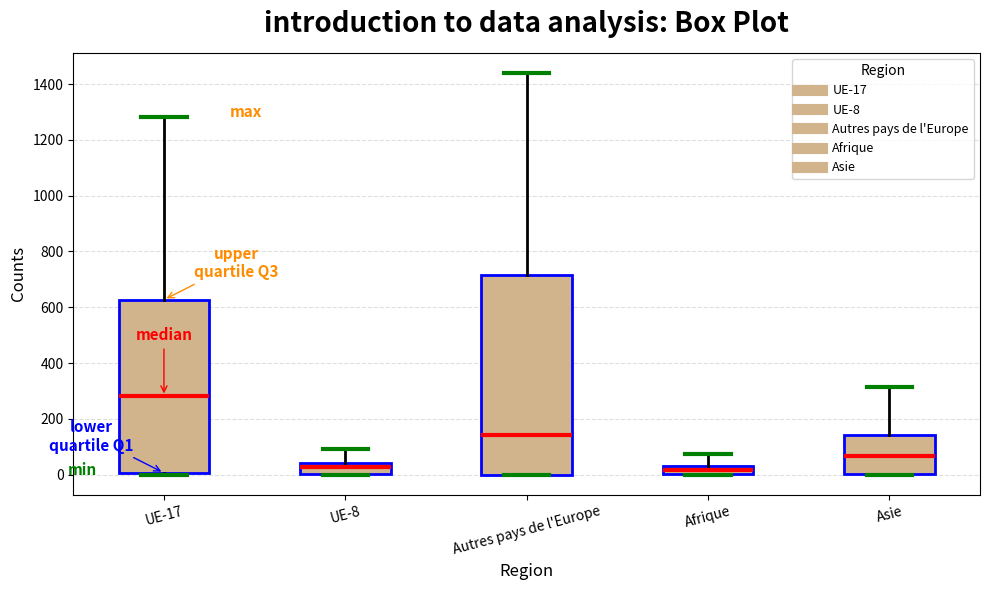

Reading left to right, read every box against the y-axis: the position of its median line, the range the box covers, and the ends of its whiskers. The values are not printed on the chart, so give them approximately, as read against the axis.

UE-17: median 280, box 0 to 620, whiskers 0 (just below the box's lower edge) to 1280
UE-8: median 20, box 0 to 40, whiskers 0 to 100
Autres pays de l'Europe: median 140, box 0 to 720, whiskers 0 to 1440
Afrique: median 20, box 0 to 40, whiskers 0 to 80
Asie: median 60, box 0 to 140, whiskers 0 to 320